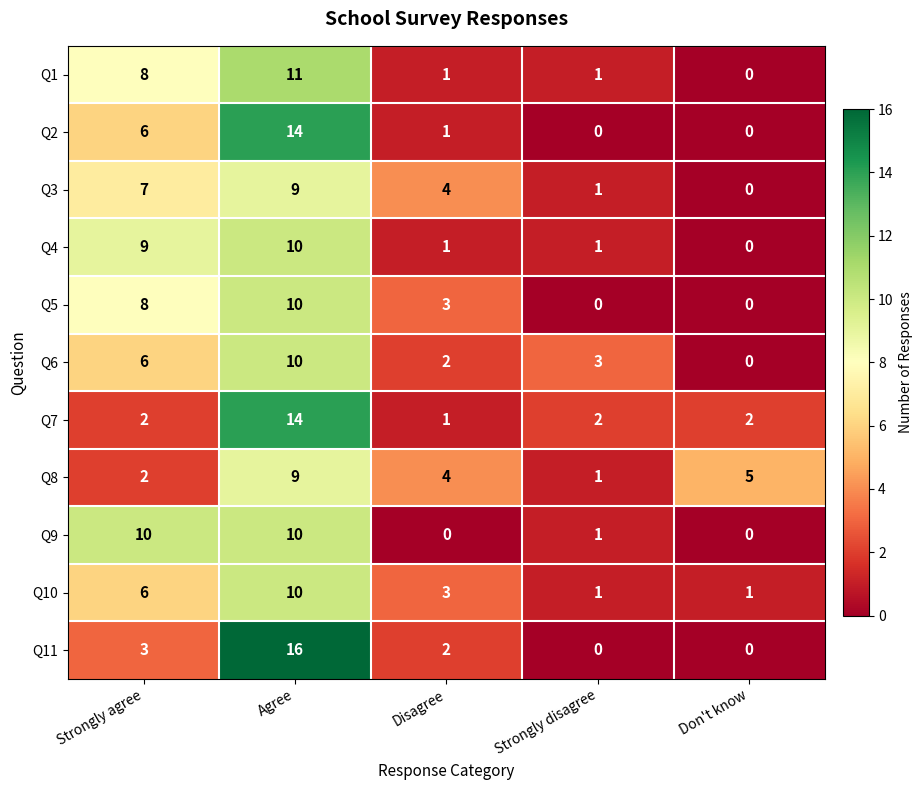

What is the total value across all series at Strongly agree?

67